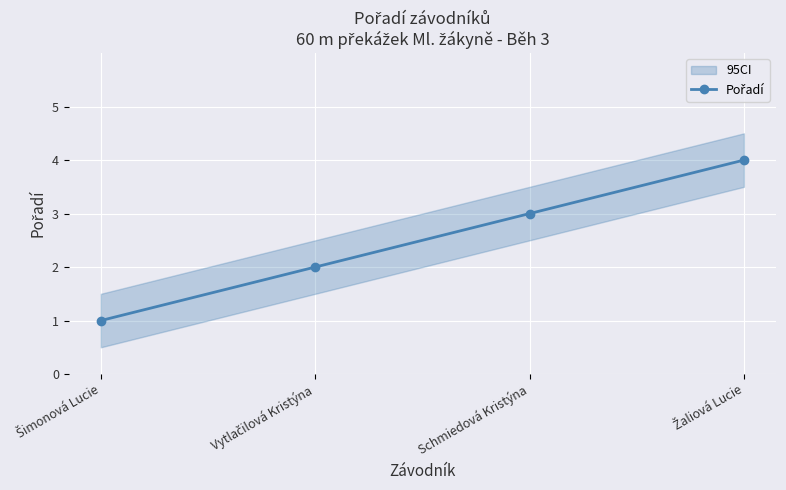

What is the smallest value displayed?

1